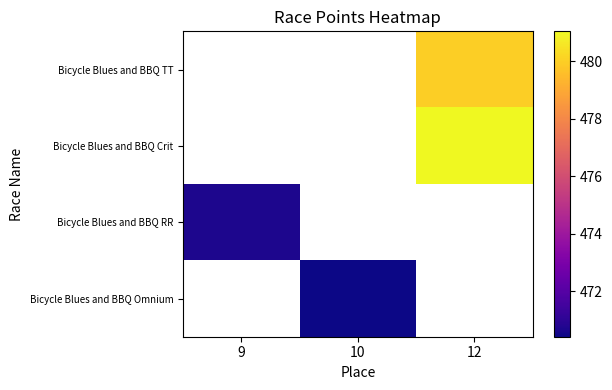

Which series has the largest range (max minus min)?

Bicycle Blues and BBQ RR